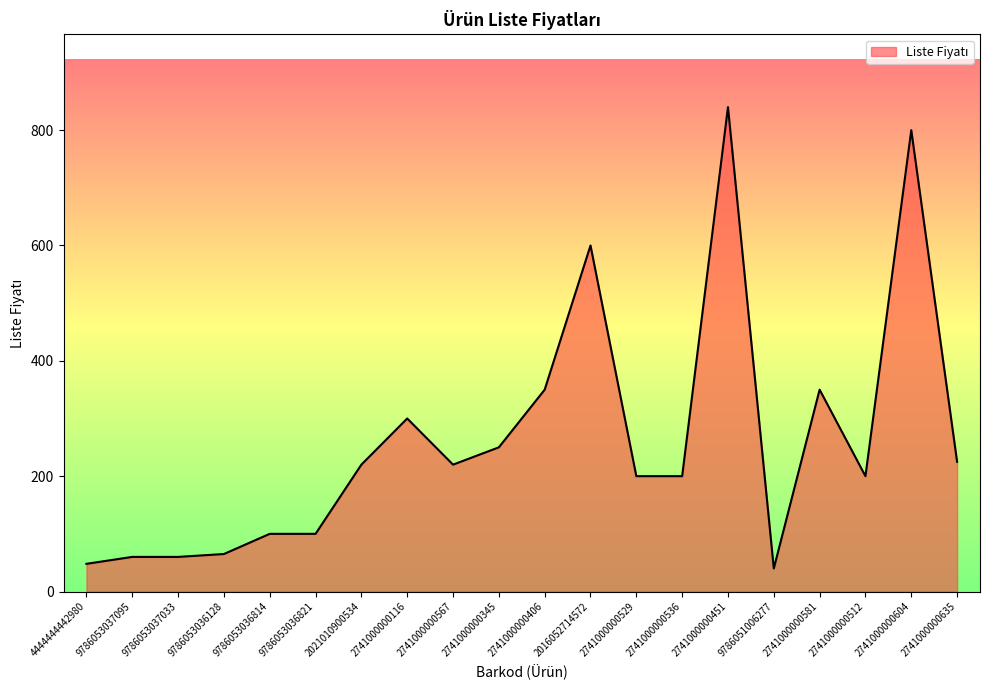

The value at 2021010900534 is 220. True or false?

True